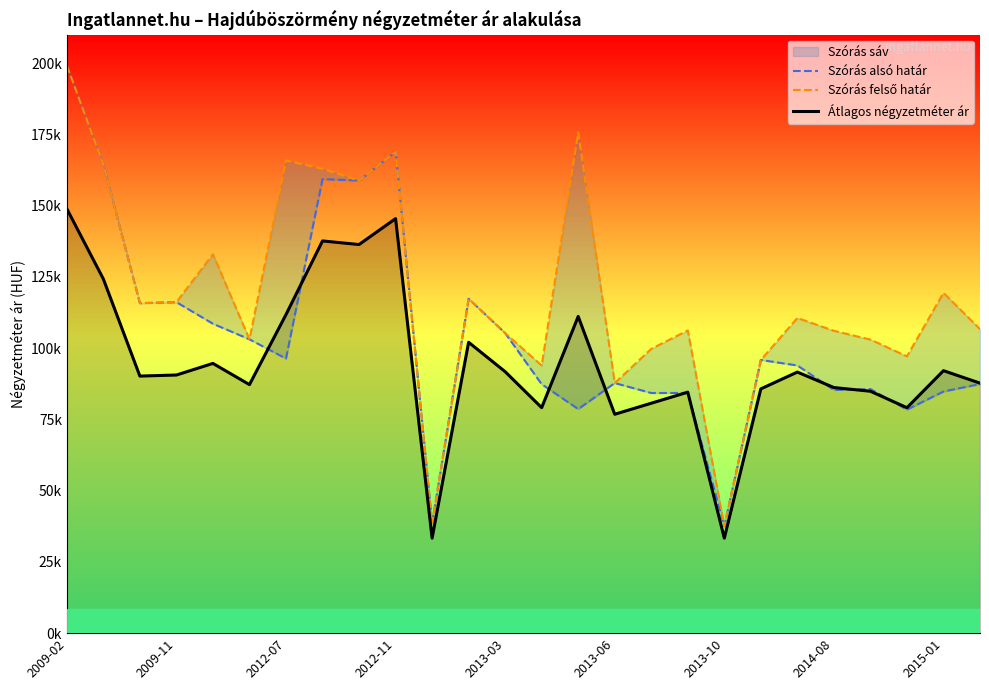

True or false: Szórás felső határ has more than 2 interior local peaks.

True